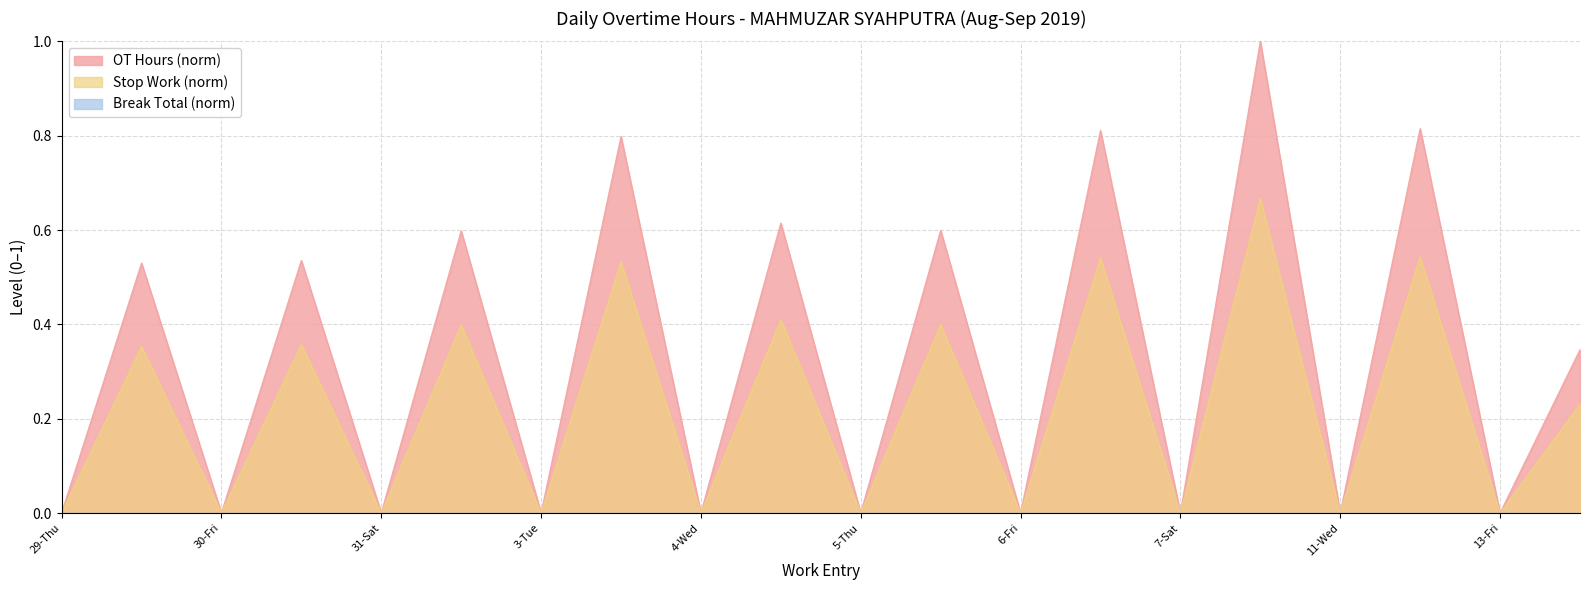

Between 3-Tue-2 and 4-Wed, which series saw the biggest shift?

OT Hours